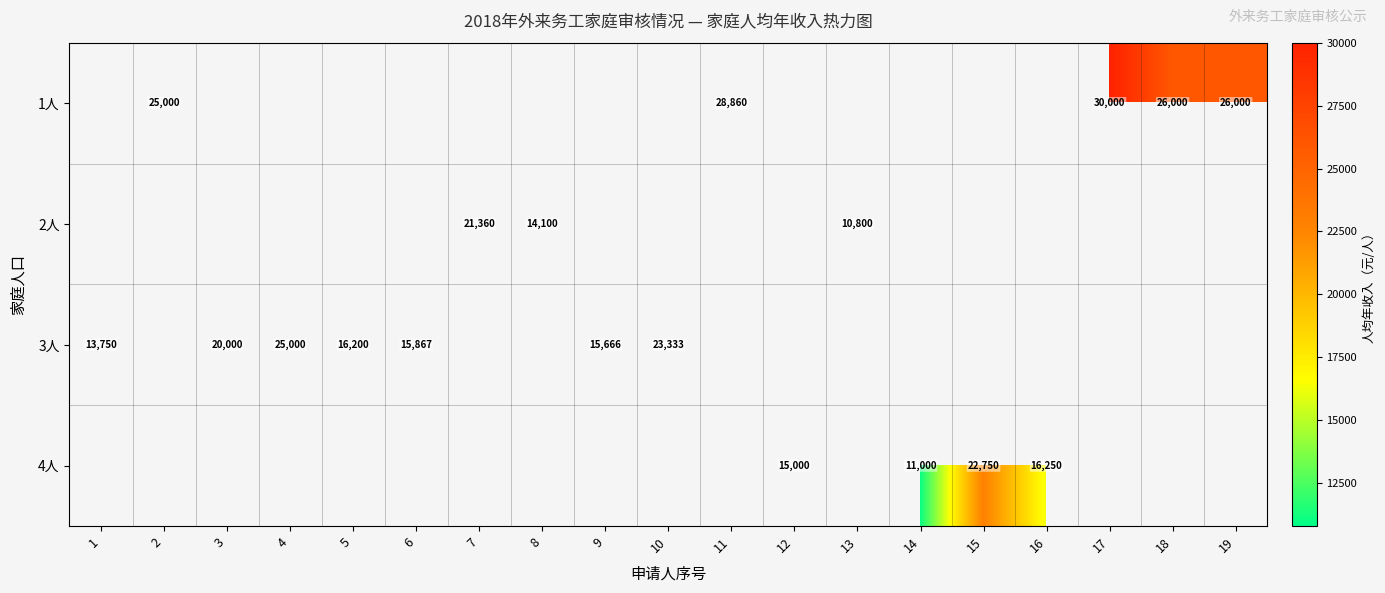

Rank the categories by row_3 value from lowest to highest.

16, 17, 18, 19, 1, 2, 3, 4, 5, 6, 7, 8, 9, 10, 11, 12, 13, 14, 15